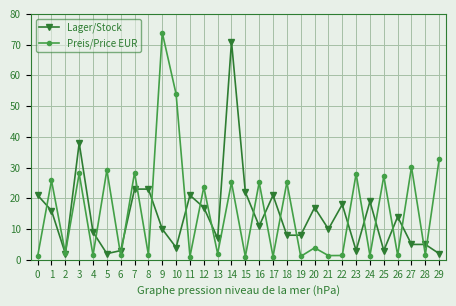

Does the chart display data point markers on the line(s)?

Yes